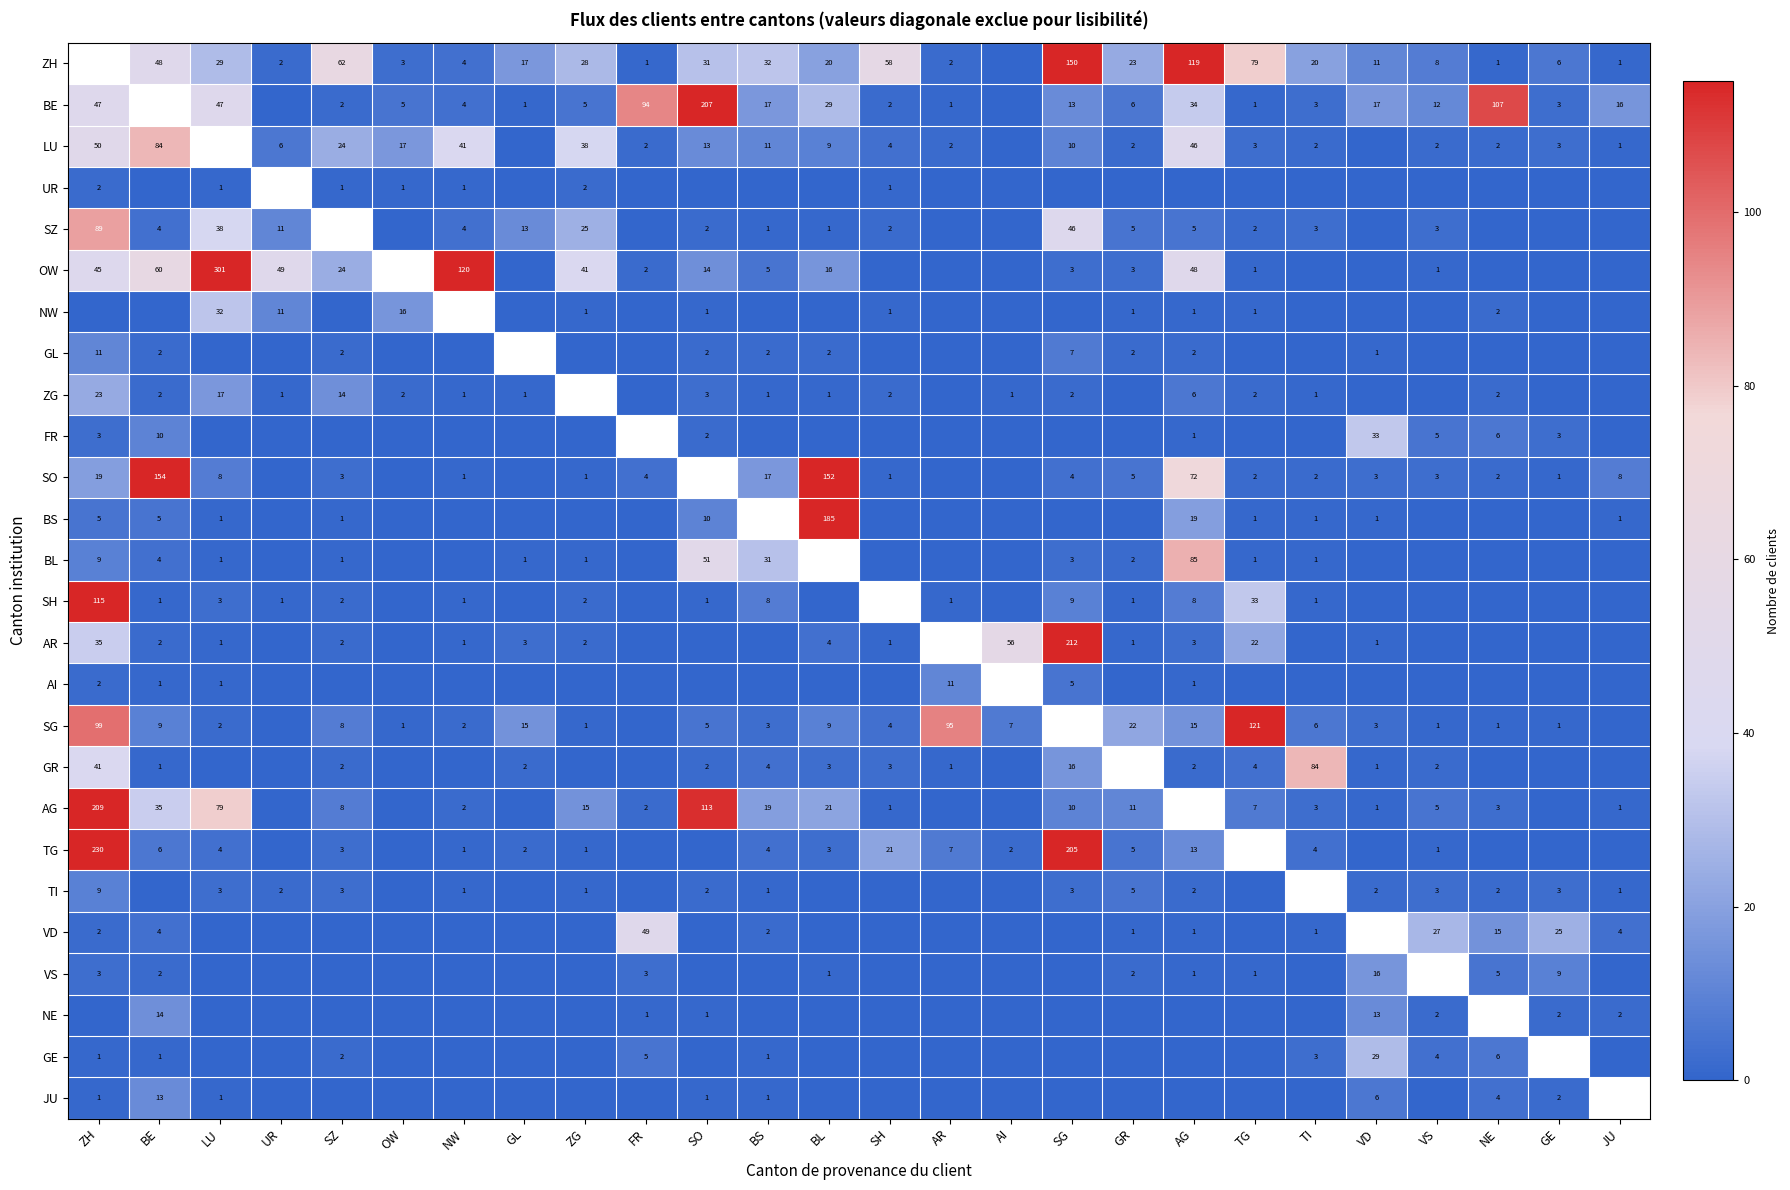

The value of SG at AI is 7. True or false?

True